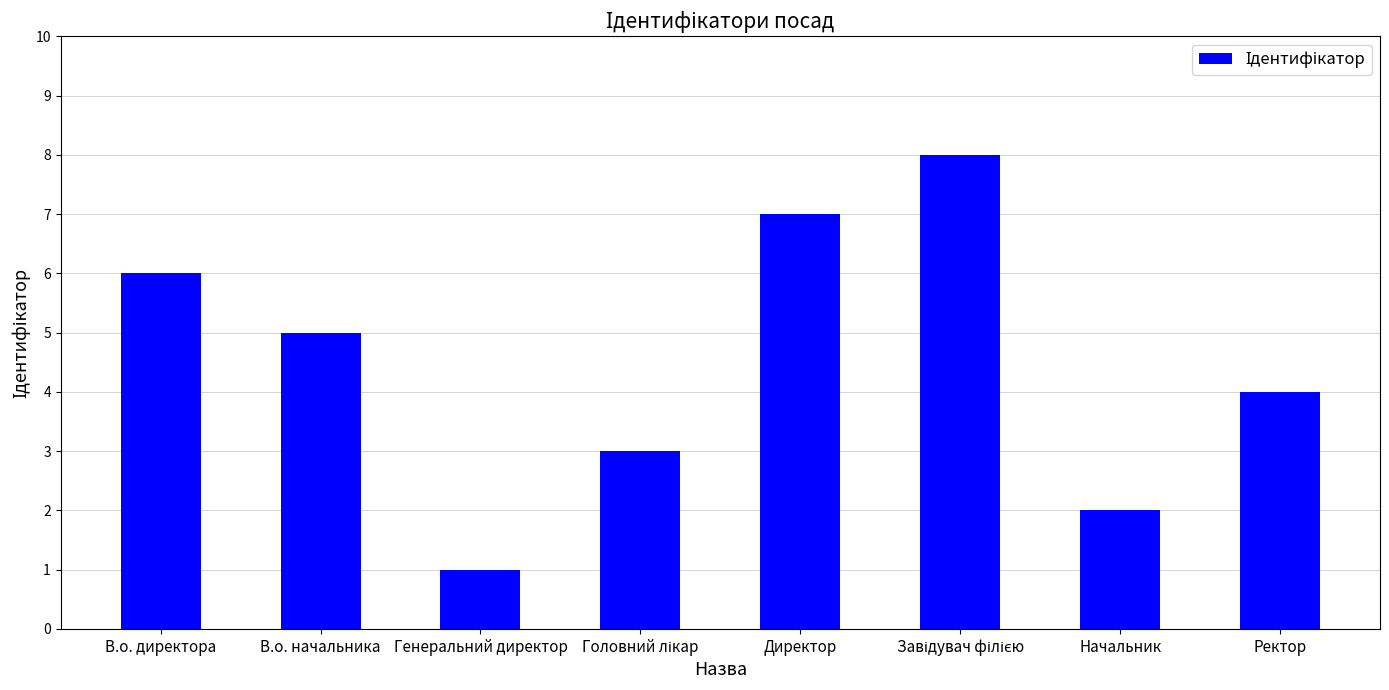

Are the bars grouped side by side (vs. stacked)?

No